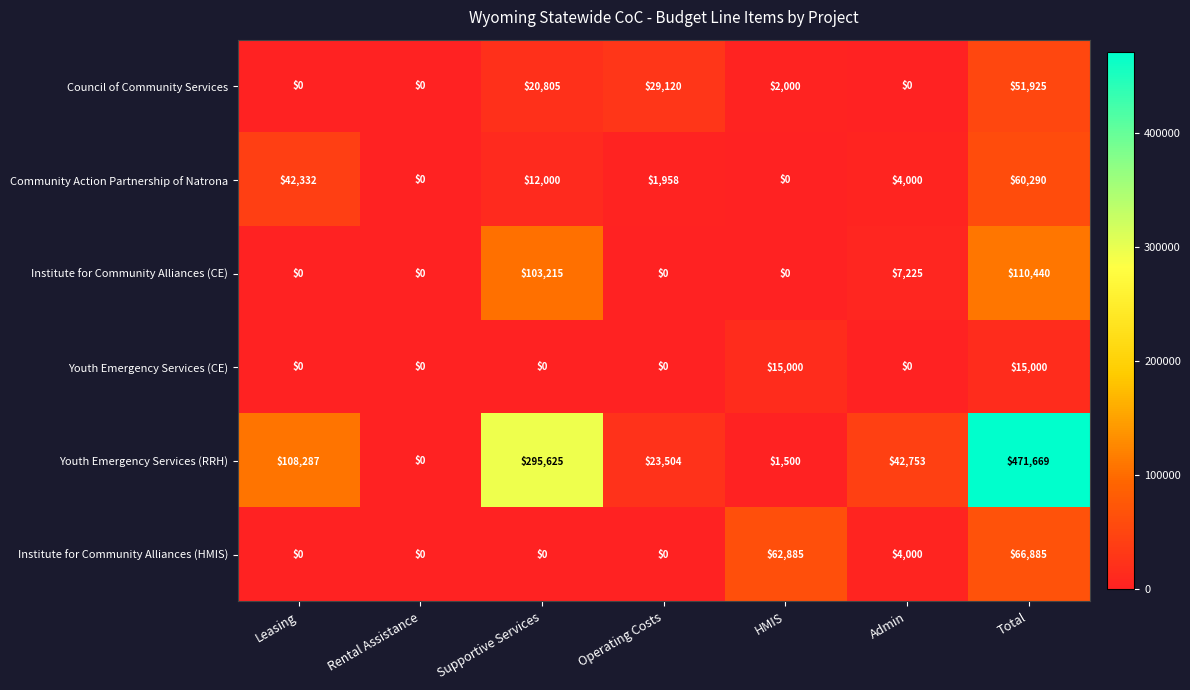

What is the average value of the Youth Emergency Services (RRH) series?

134763